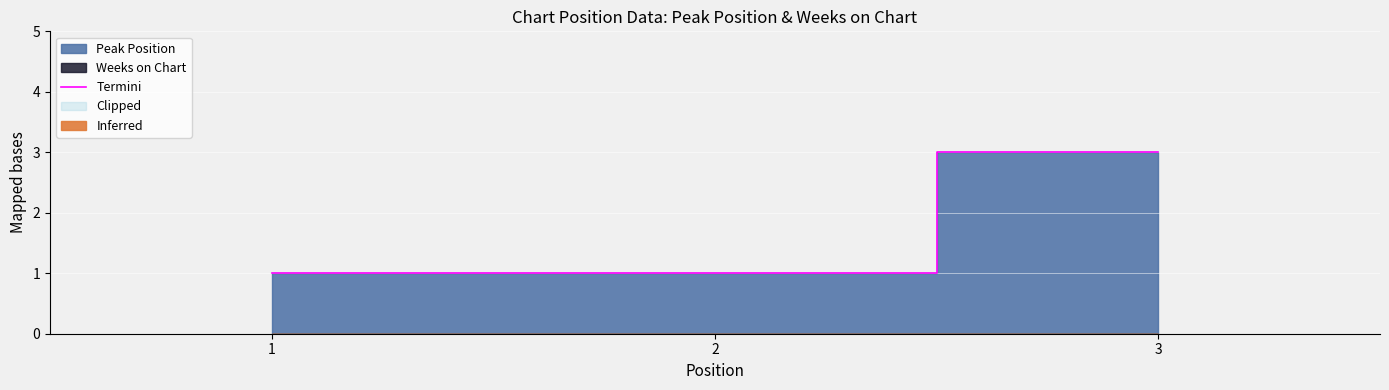

Is it true that Termini equals 3 at 3?

True